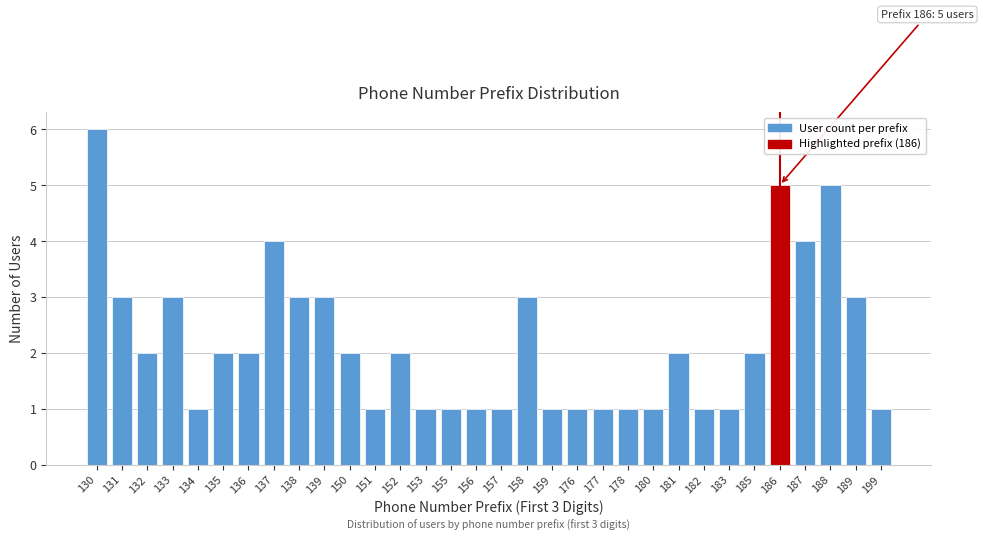

Which category has the highest value across all series?

130